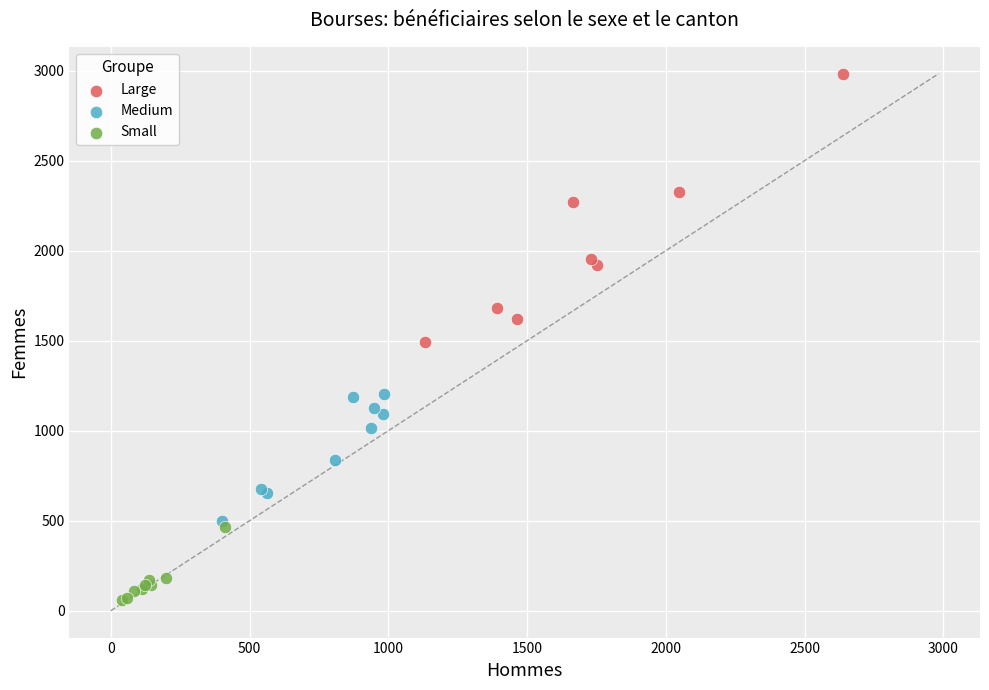

What are all the series names shown in the legend?

Large, Medium, Small